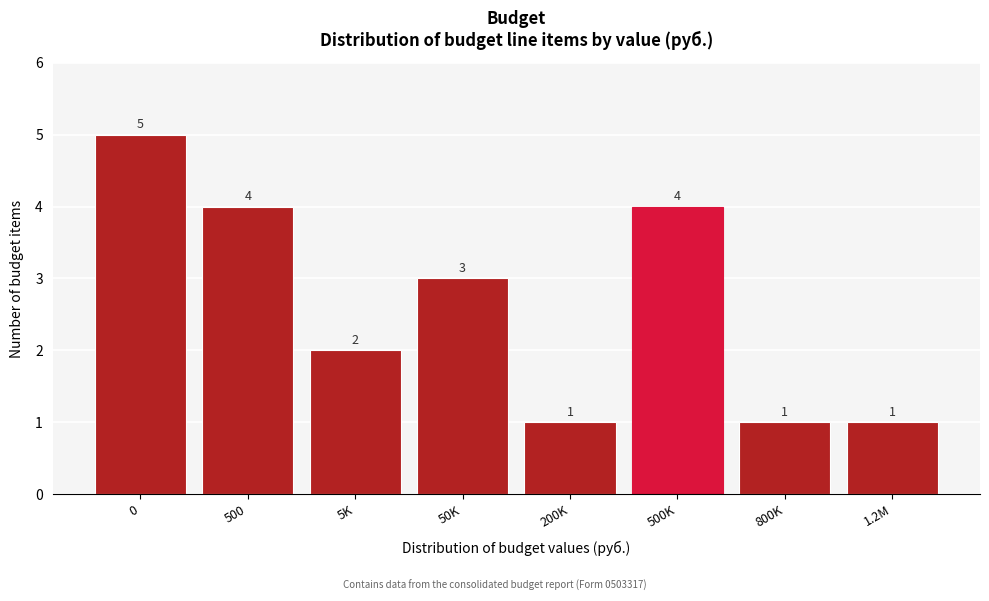

Reading left to right, what are all the values shown in this chart?

5	4	2	3	1	4	1	1